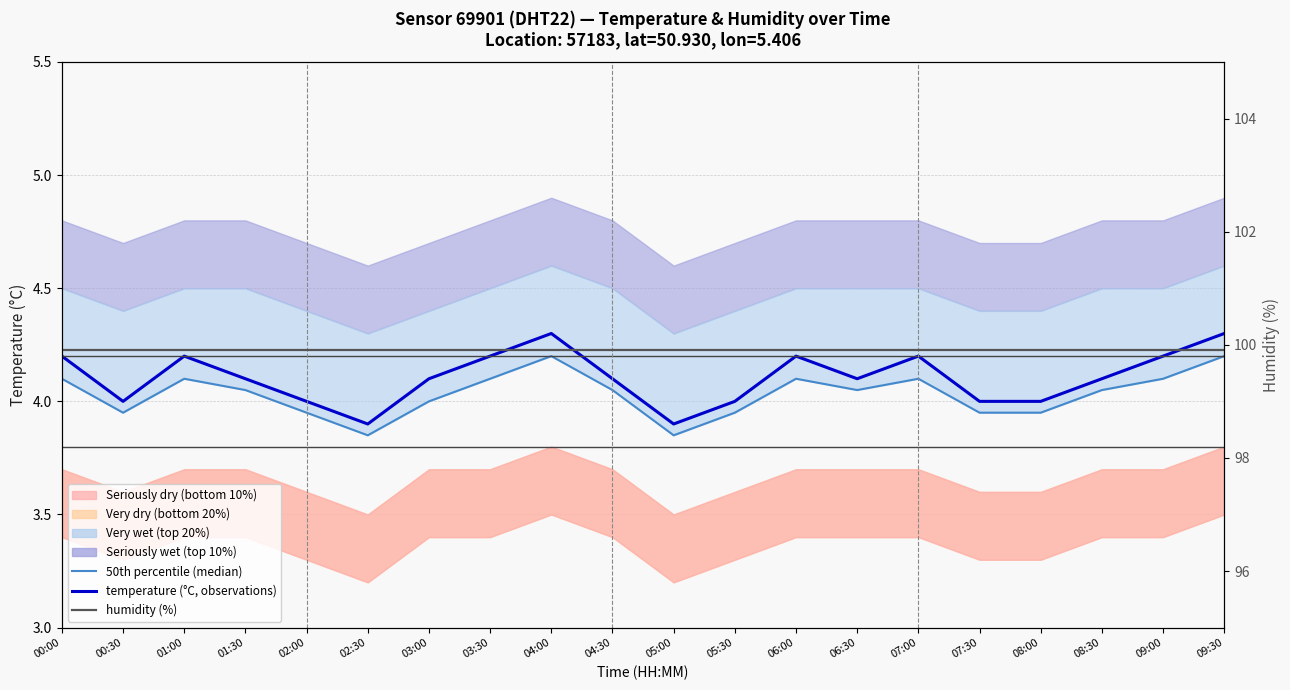

Is it true that humidity (%) equals 99.9 at 03:30?

True